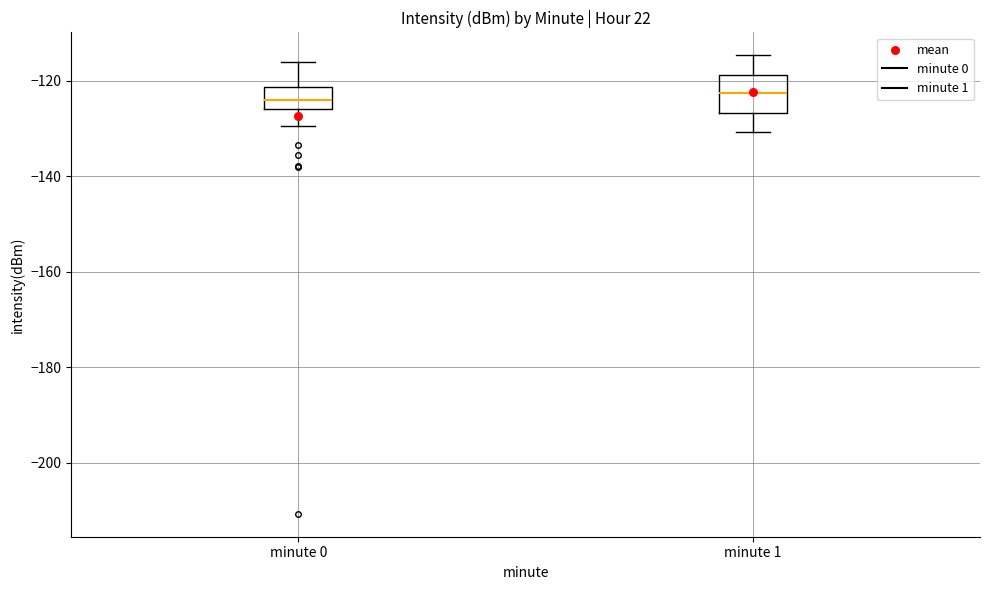

Where is the upper edge of the box for minute 0 on the y-axis? The values are not printed on the chart, so give them approximately, as read against the axis.

-122